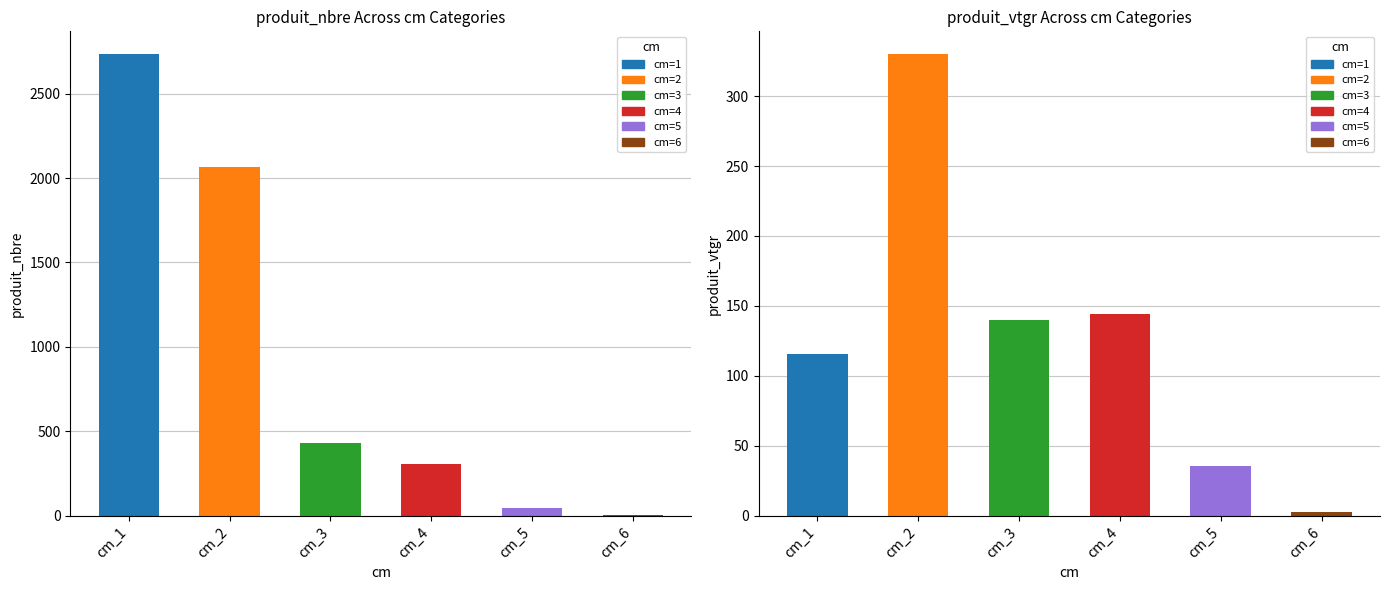

What is the average value of the produit_nbre series?

929.3